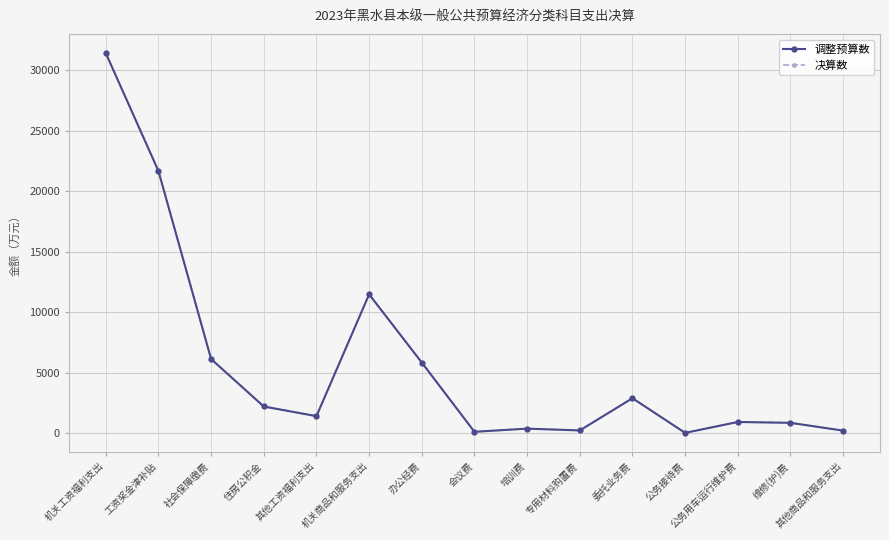

What is the label of the 4th point from the right?

公务接待费